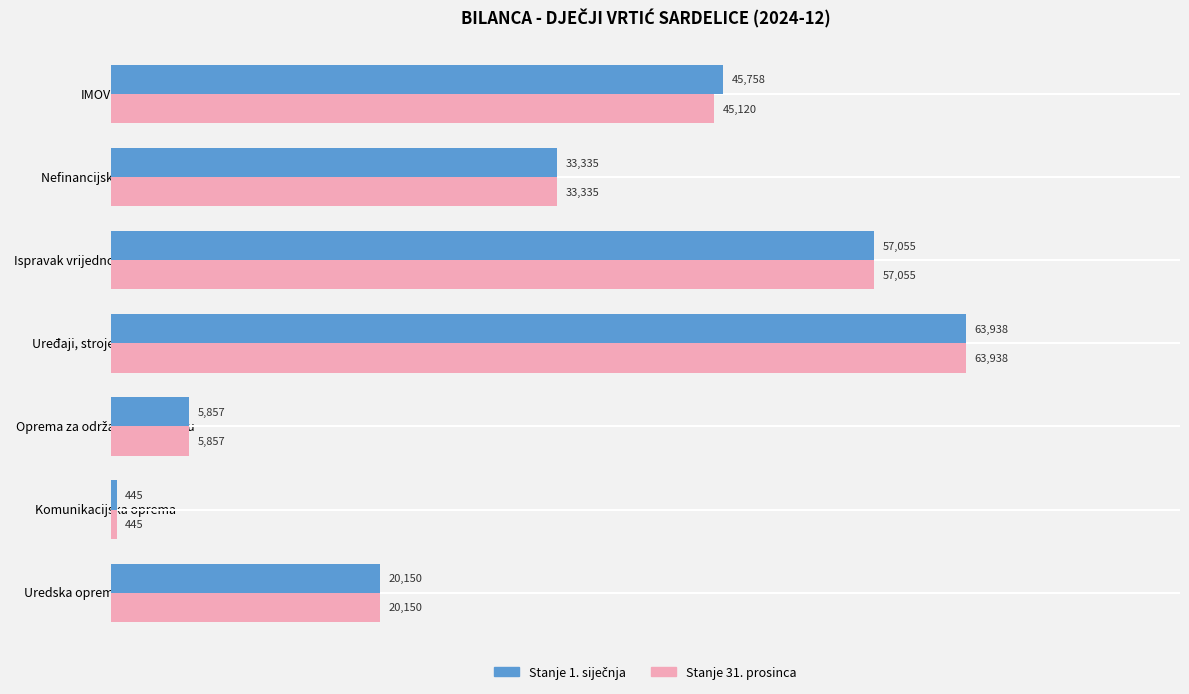

At which label does Stanje 31. prosinca reach its minimum?

Komunikacijska oprema